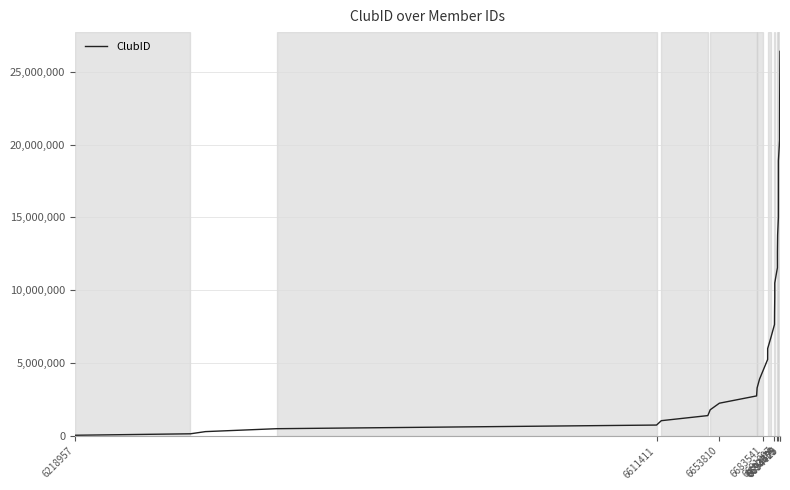

What is the greatest value displayed?

26400000